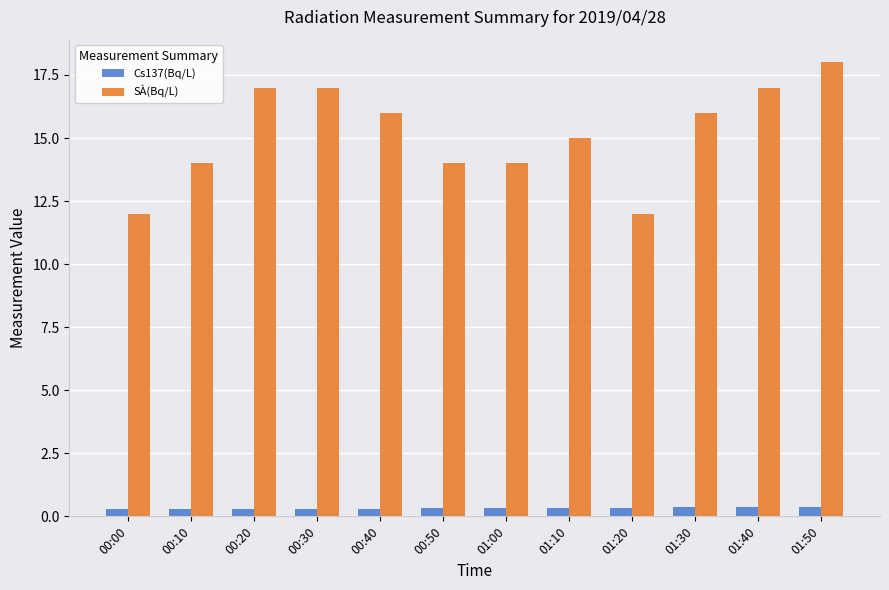

At which category does the chart reach its peak across all series?

01:50